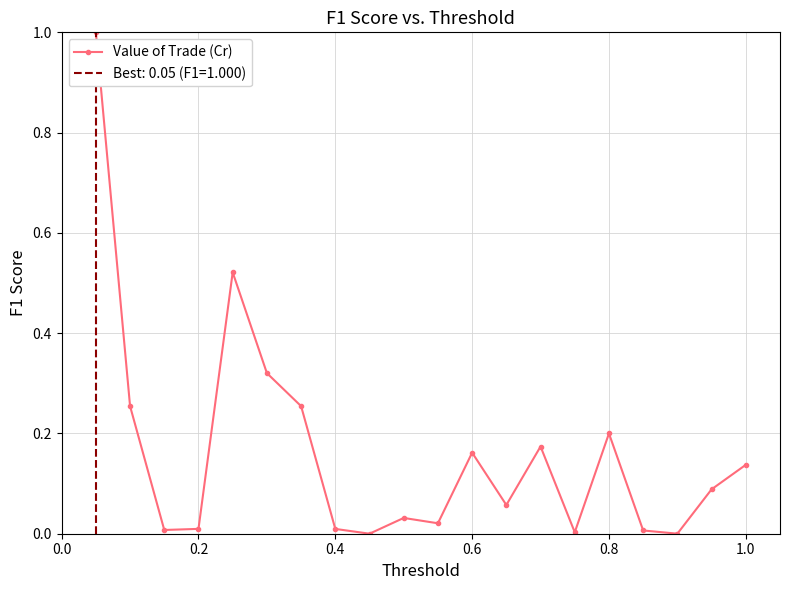

True or false: Value of Trade (Cr) has more than 0 interior local peaks.

True